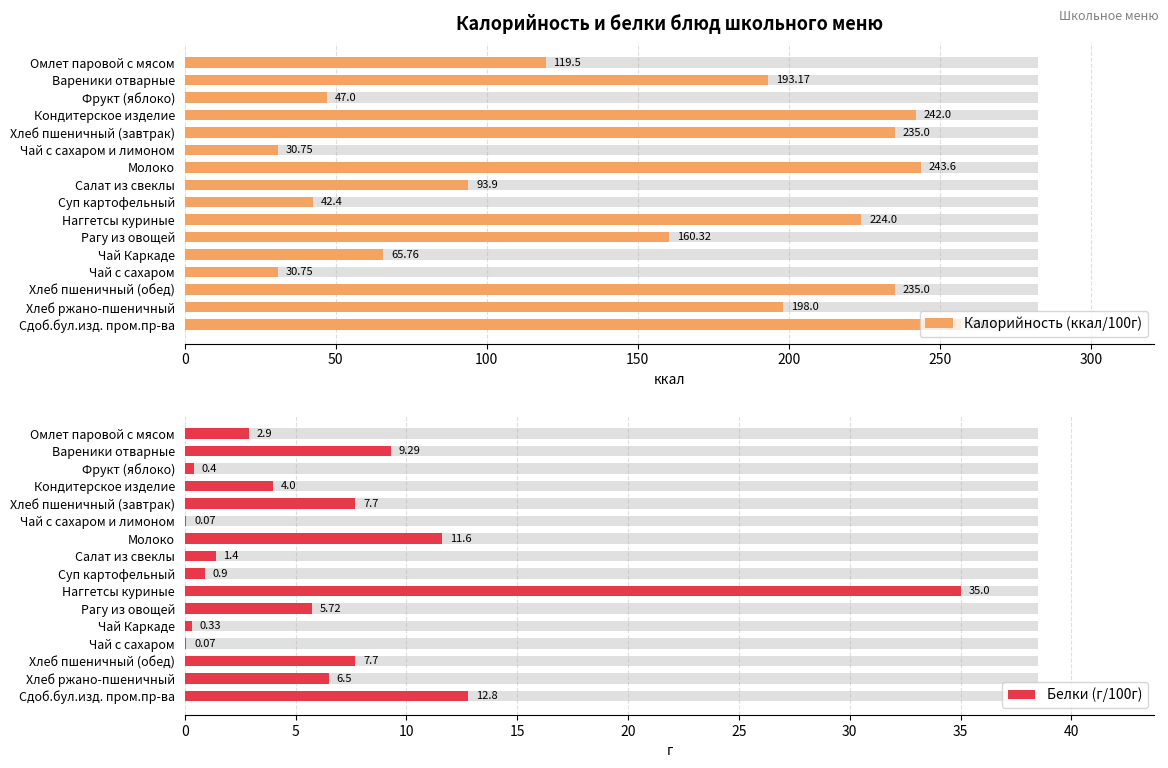

Reading right to left, what are all the values shown in this chart?

Калорийность (ккал/100г): 256.8	198.0	235.0	30.8	65.8	160.3	224.0	42.4	93.9	243.6	30.8	235.0	242.0	47.0	193.2	119.5
Белки (г/100г): 12.8	6.5	7.7	0.1	0.3	5.7	35.0	0.9	1.4	11.6	0.1	7.7	4.0	0.4	9.3	2.9